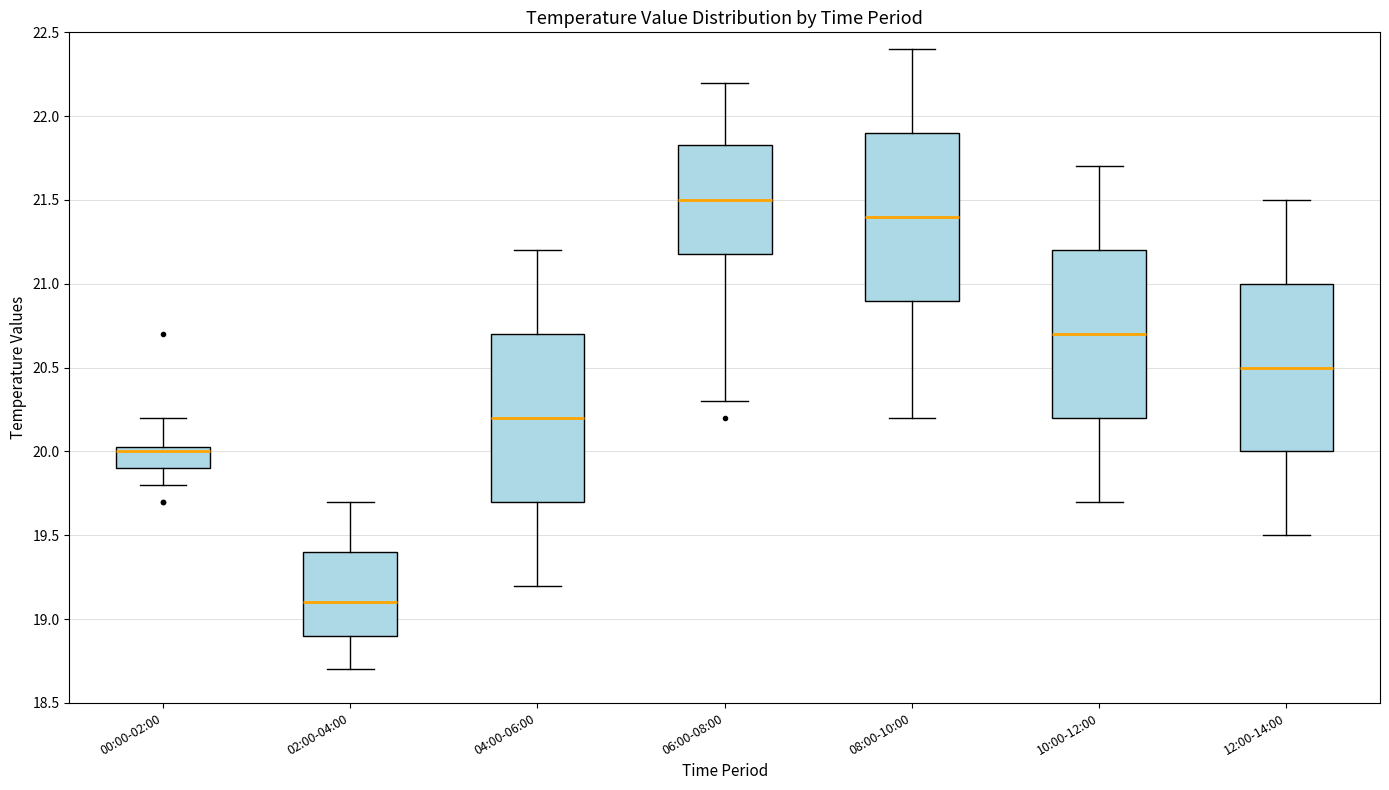

Reading left to right, read every box against the y-axis: the position of its median line, the range the box covers, and the ends of its whiskers. The values are not printed on the chart, so give them approximately, as read against the axis.

00:00-02:00: median 20.00, box 19.90 to 20.05, whiskers 19.80 to 20.20
02:00-04:00: median 19.10, box 18.90 to 19.40, whiskers 18.70 to 19.70
04:00-06:00: median 20.20, box 19.70 to 20.70, whiskers 19.20 to 21.20
06:00-08:00: median 21.50, box 21.20 to 21.85, whiskers 20.30 to 22.20
08:00-10:00: median 21.40, box 20.90 to 21.90, whiskers 20.20 to 22.40
10:00-12:00: median 20.70, box 20.20 to 21.20, whiskers 19.70 to 21.70
12:00-14:00: median 20.50, box 20.00 to 21.00, whiskers 19.50 to 21.50